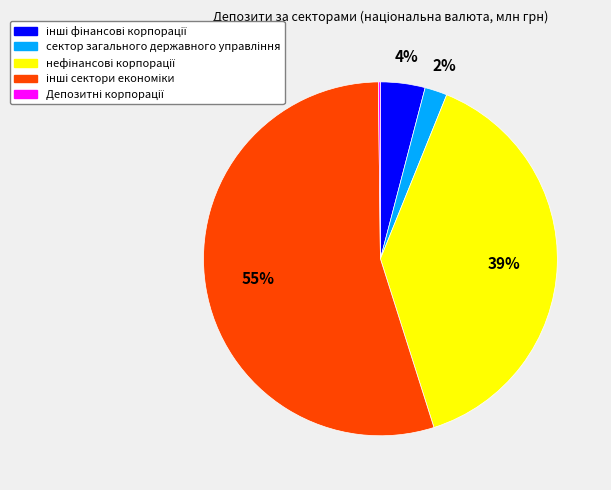

Does any single category account for the majority?

Yes